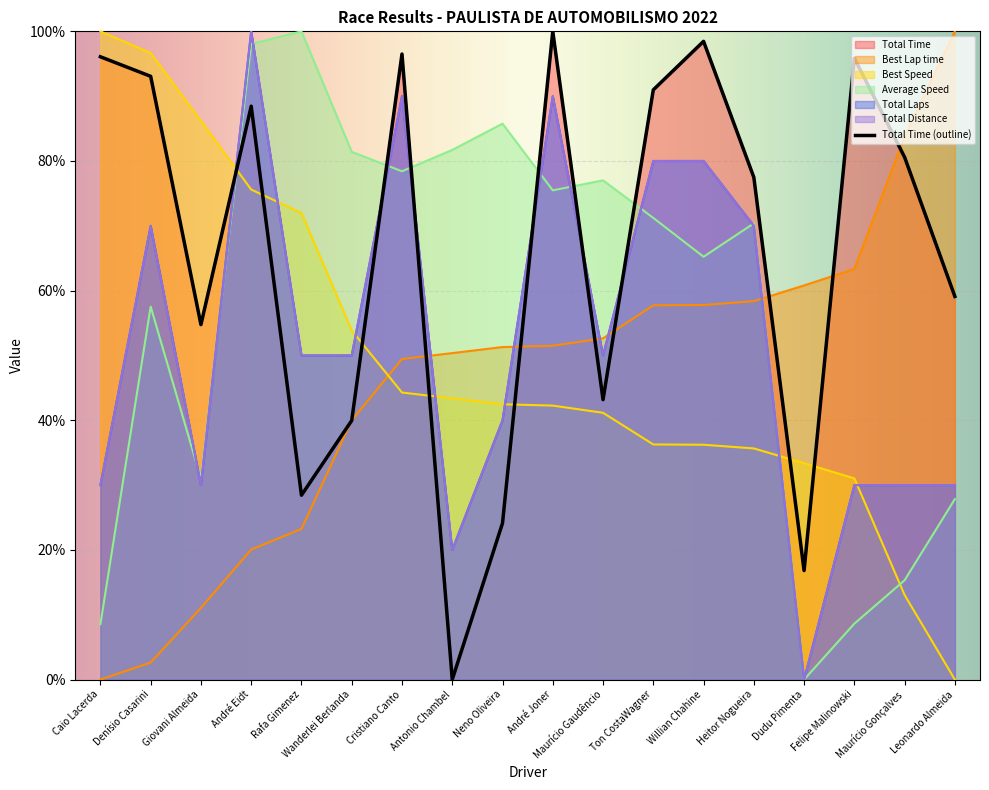

How many data points in Total Laps are less than 50?

8